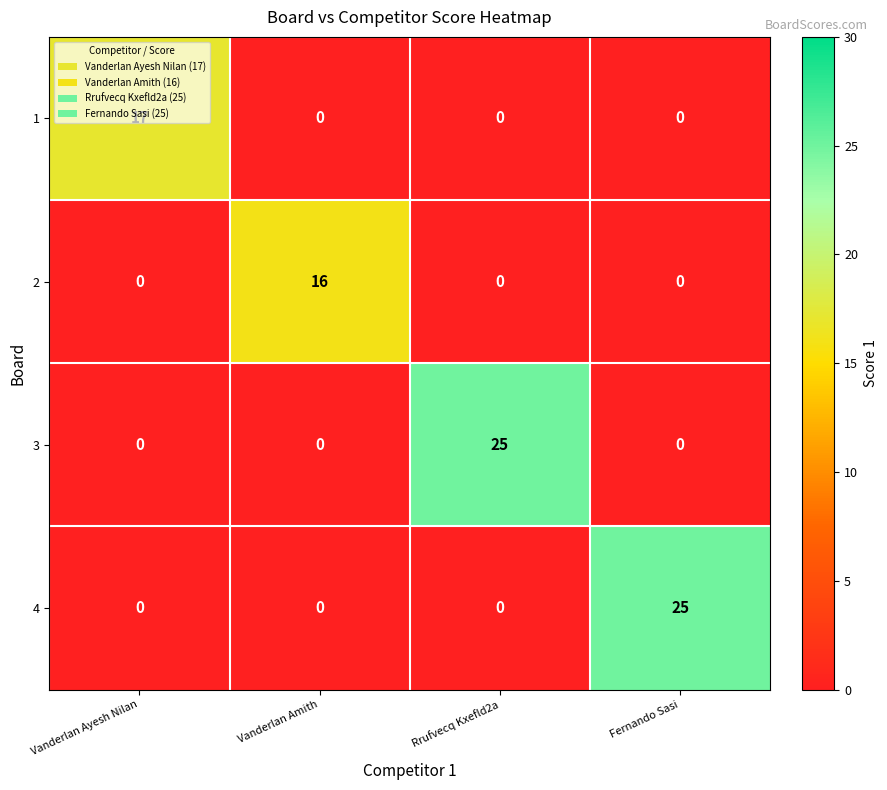

What is the maximum value shown in the chart?

25